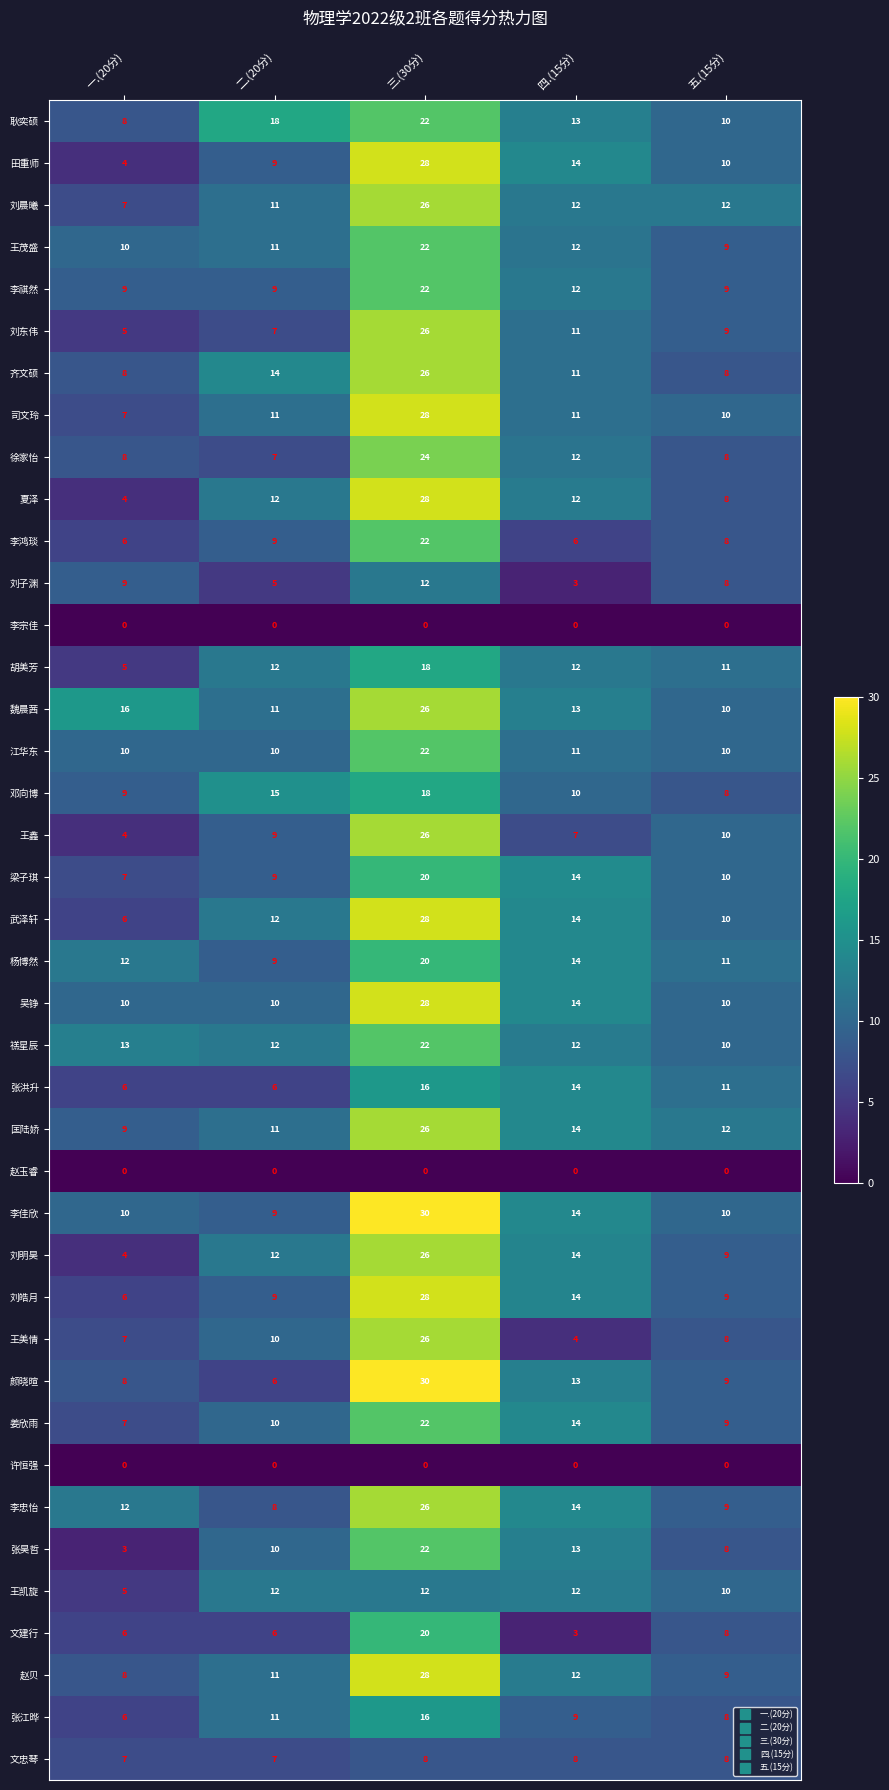

Which category has the lowest value in the 张昊哲 series?

一.(20分)